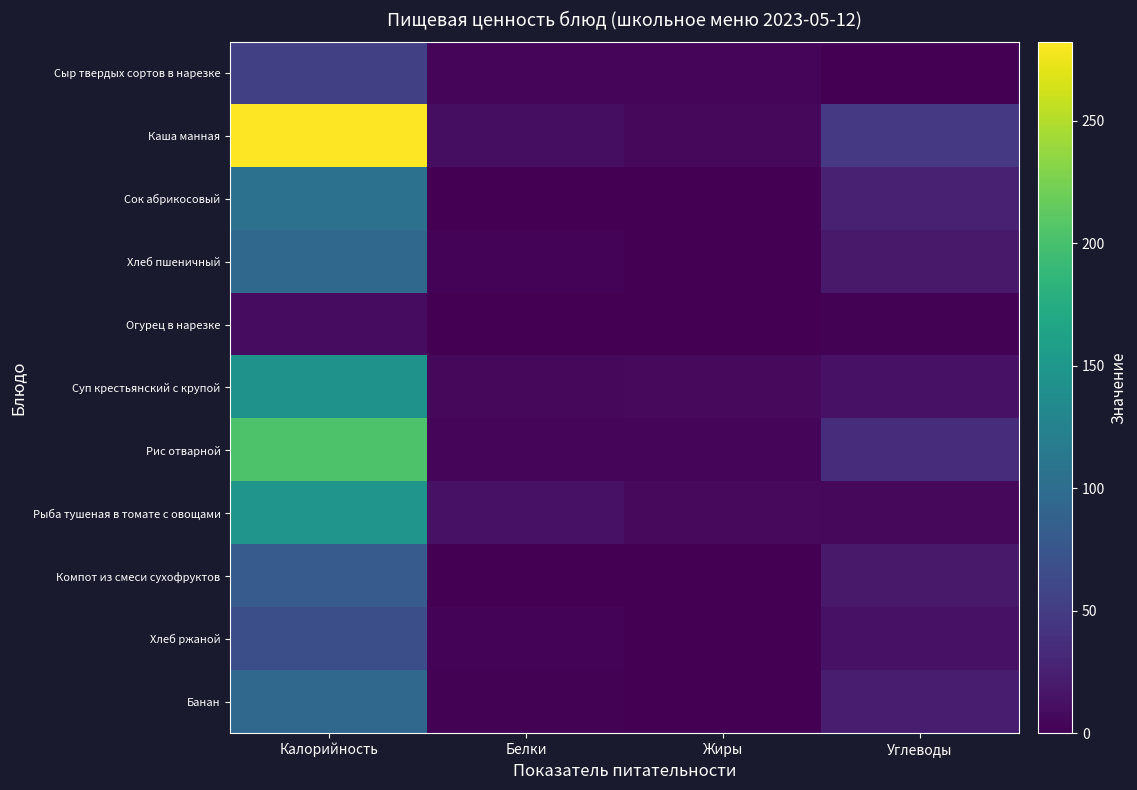

Reading left to right, list all the values displayed in this chart.

Сыр твердых сортов в нарезке: Калорийность=53.7	Белки=3.5	Жиры=4.4	Углеводы=0.0
Каша манная: Калорийность=282.4	Белки=10.3	Жиры=6.2	Углеводы=46.4
Сок абрикосовый: Калорийность=105.6	Белки=1.0	Жиры=0.0	Углеводы=25.4
Хлеб пшеничный: Калорийность=93.8	Белки=3.0	Жиры=0.3	Углеводы=19.7
Огурец в нарезке: Калорийность=9.9	Белки=0.6	Жиры=0.1	Углеводы=1.8
Суп крестьянский с крупой: Калорийность=144.5	Белки=6.4	Жиры=7.2	Углеводы=13.5
Рис отварной: Калорийность=203.5	Белки=3.6	Жиры=4.8	Углеводы=36.4
Рыба тушеная в томате с овощами: Калорийность=147.3	Белки=13.9	Жиры=7.4	Углеводы=6.3
Компот из смеси сухофруктов: Калорийность=81.0	Белки=0.5	Жиры=0.0	Углеводы=19.8
Хлеб ржаной: Калорийность=68.3	Белки=2.6	Жиры=0.5	Углеводы=13.4
Банан: Калорийность=94.5	Белки=1.5	Жиры=0.5	Углеводы=21.0